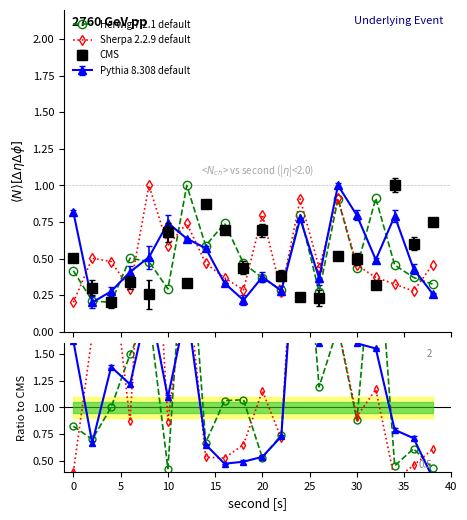

Which series has the widest spread of values?

Sherpa 2.2.9 default